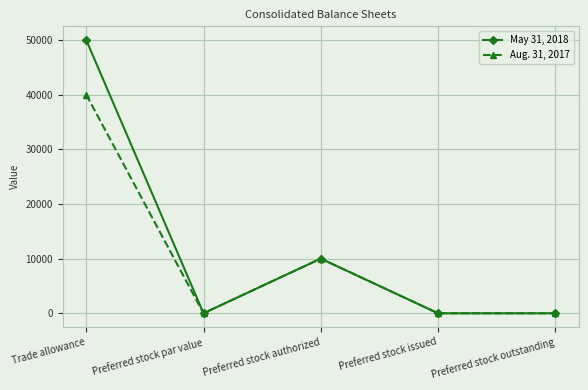

Is this an area chart (filled region under the line)?

No